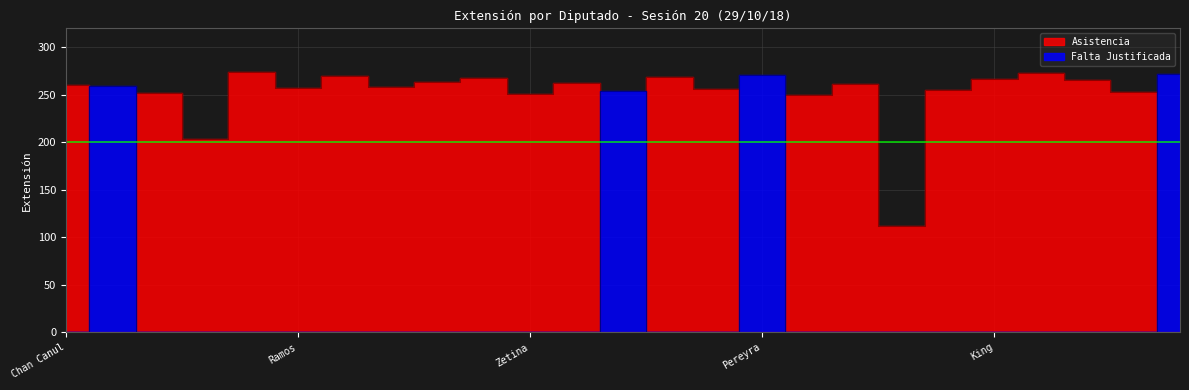

What is the greatest value displayed?

274